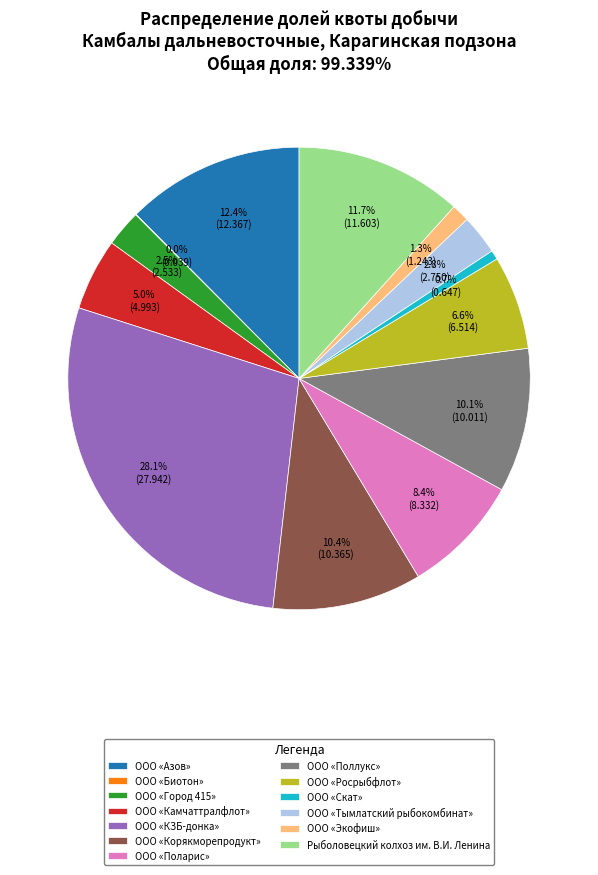

Is ООО «Экофиш» the majority of the pie?

No